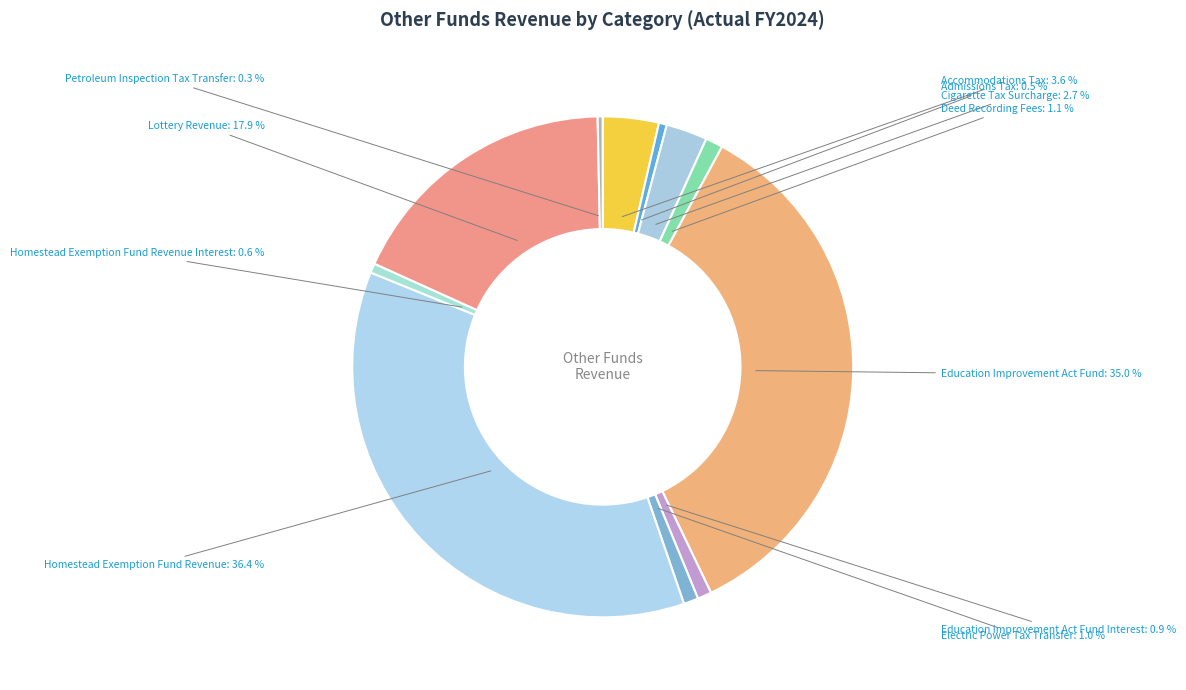

Rank the categories by value from lowest to highest.

Petroleum Inspection Tax Transfer, Admissions Tax, Homestead Exemption Fund Revenue Interest, Education Improvement Act Fund Interest, Electric Power Tax Transfer, Deed Recording Fees, Cigarette Tax Surcharge, Accommodations Tax, Lottery Revenue, Education Improvement Act Fund, Homestead Exemption Fund Revenue